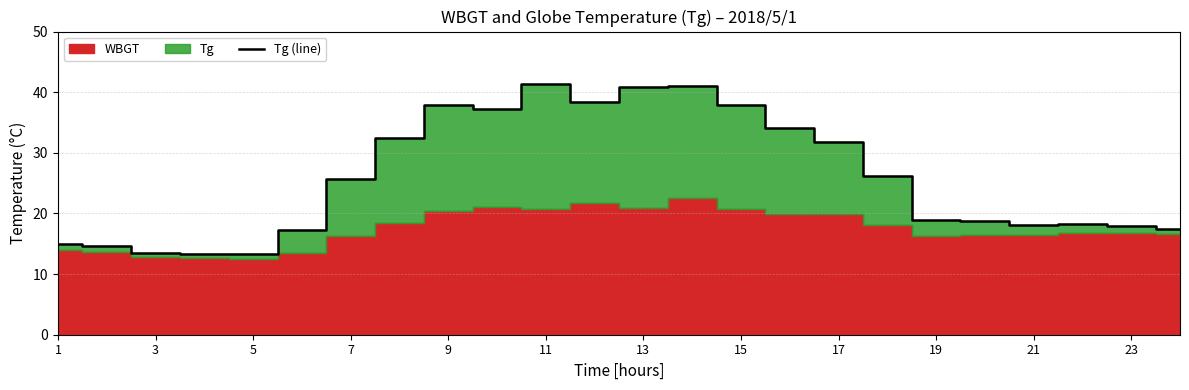

What is the maximum value for Tg (line)?

41.3